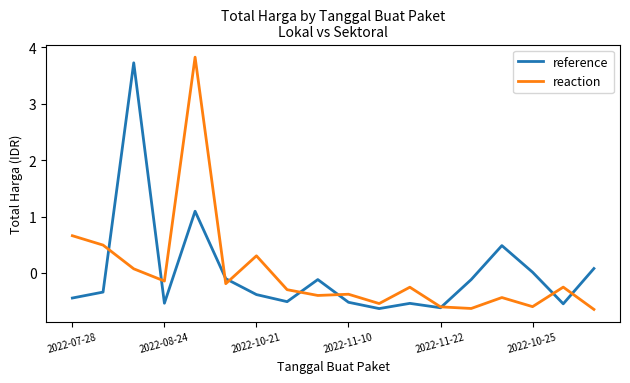

What is the highest value of the reaction series?

3.8